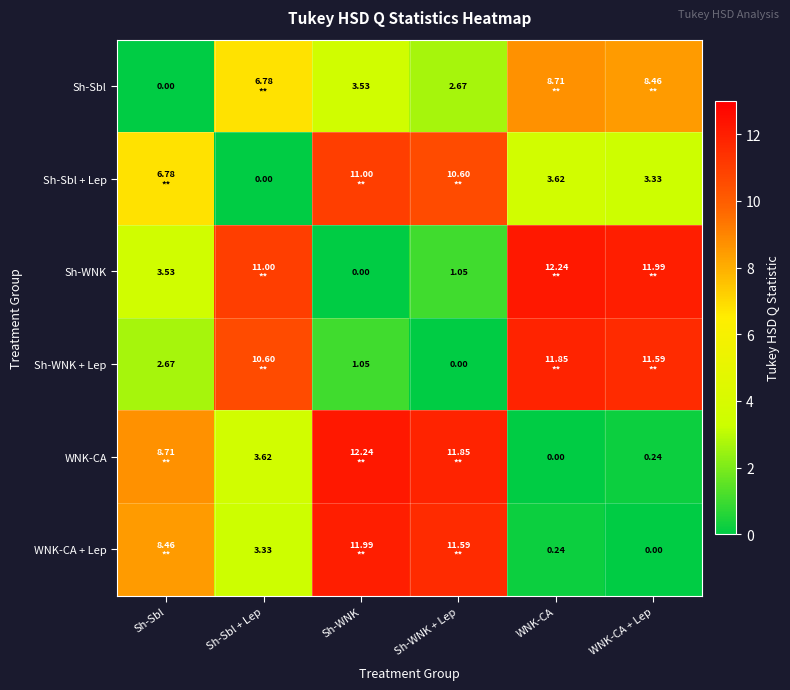

What is the difference between the WNK-CA + Lep values at Sh-Sbl + Lep and WNK-CA + Lep?

3.3